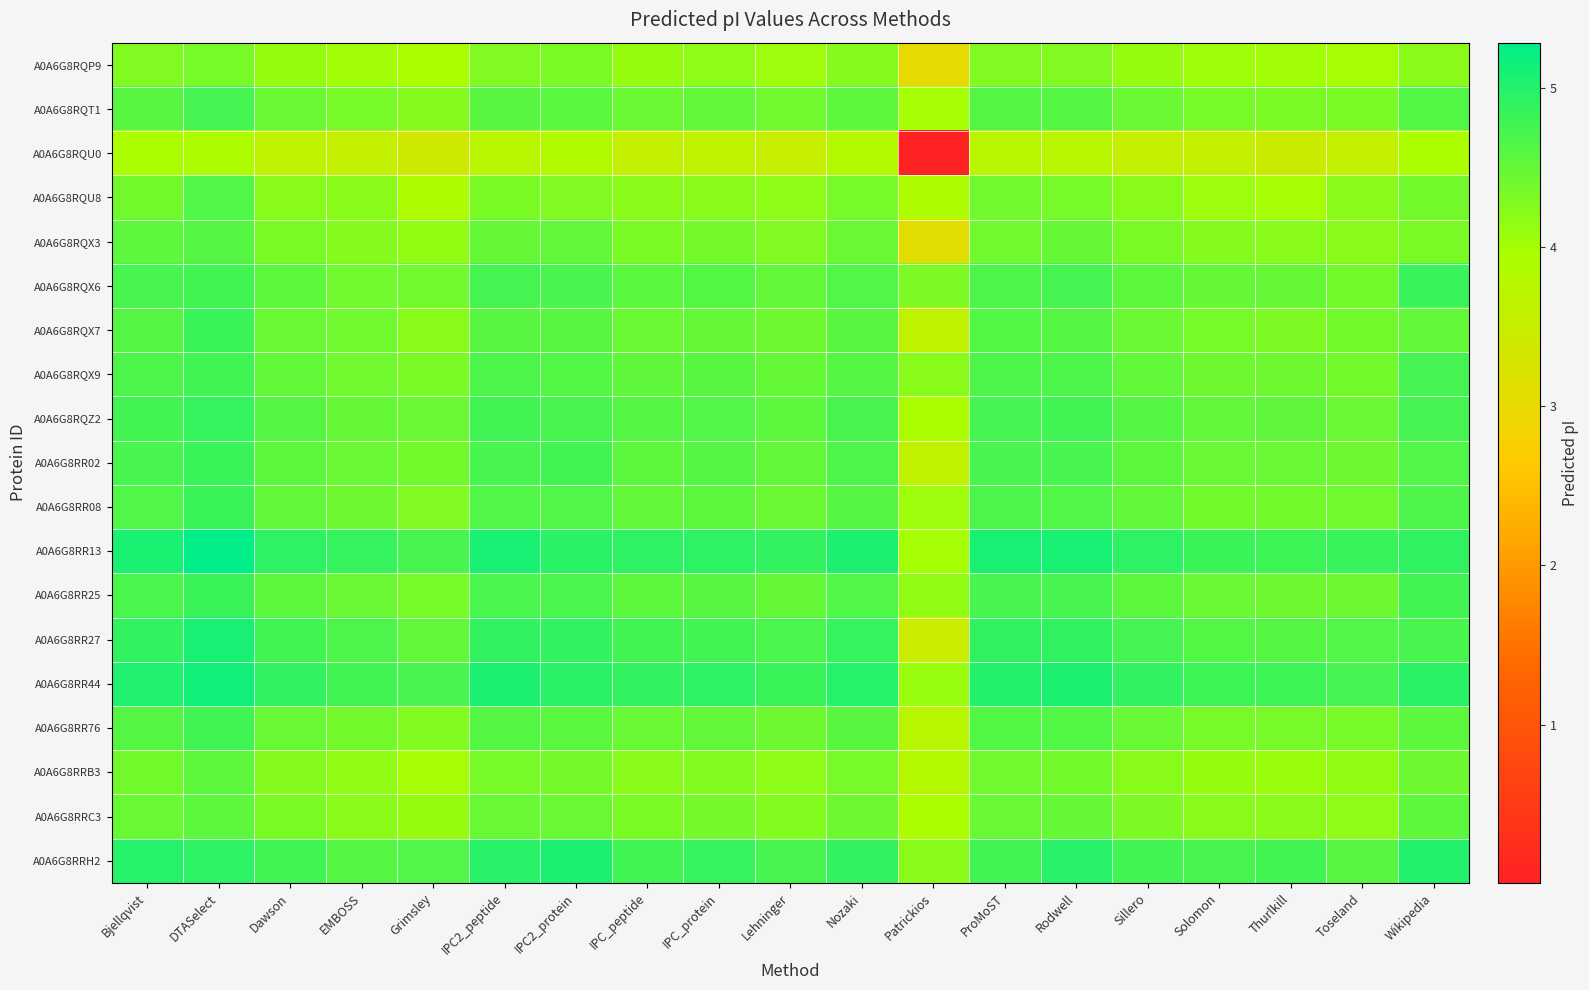

At how many categories does at least one series exceed 1?

19